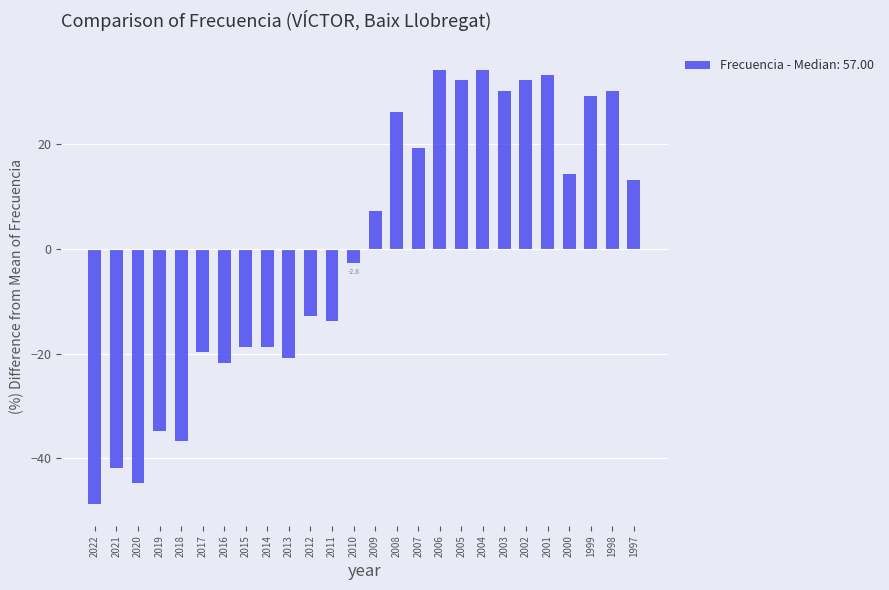

What is the greatest value displayed?

34.2